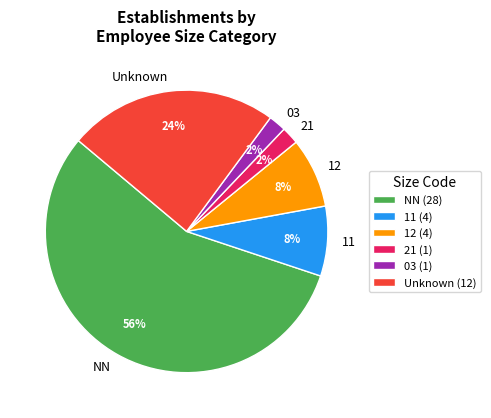

To the nearest percent, what percentage of the pie is 21?

2%